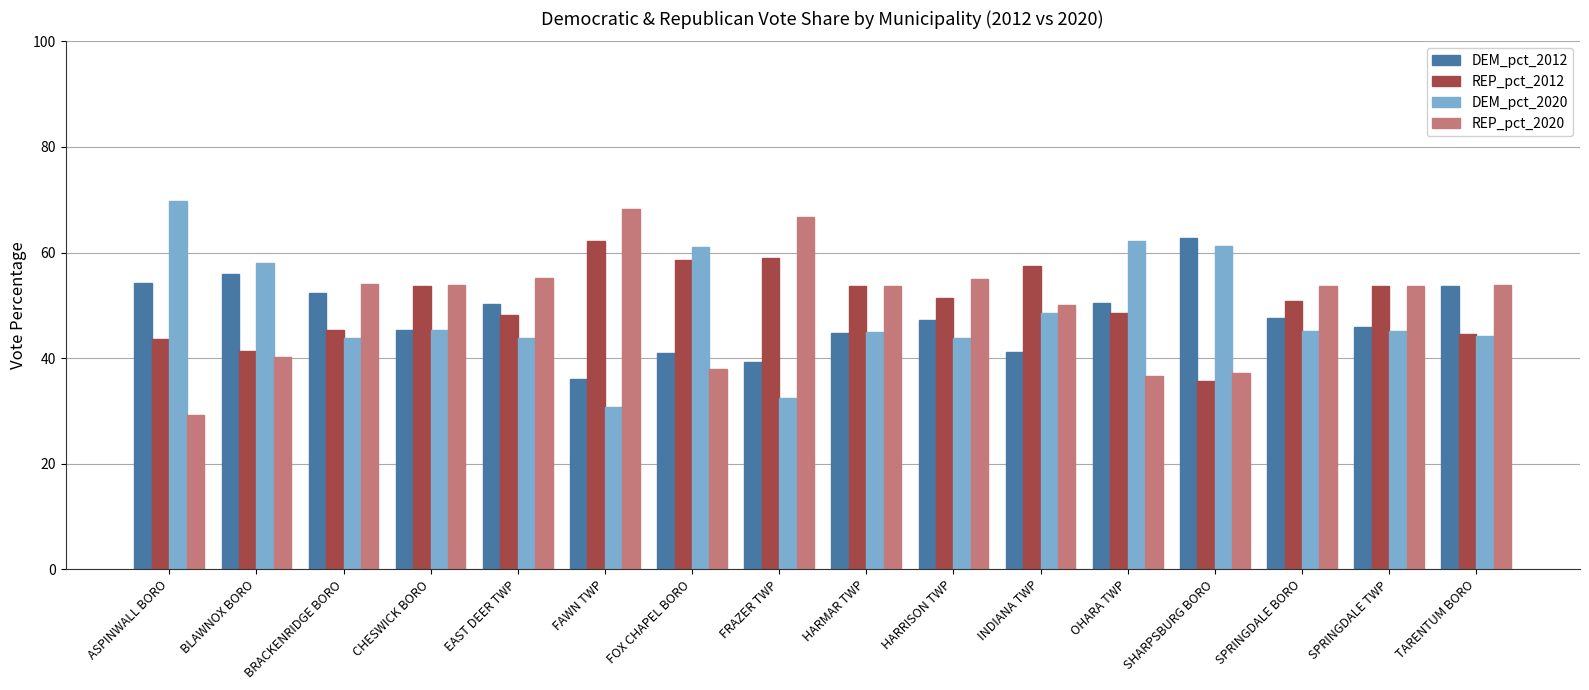

What is the smallest value displayed?

29.2